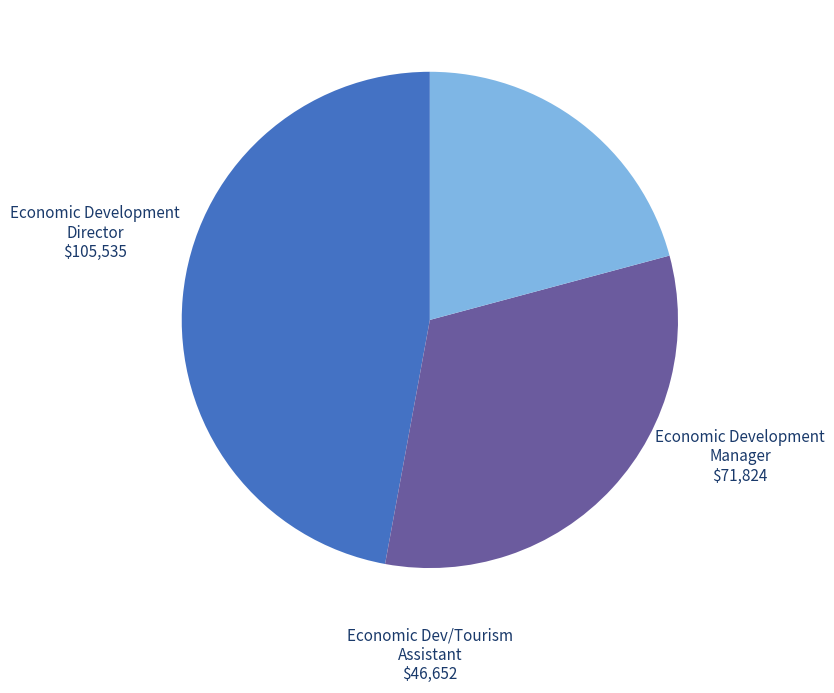

Is it true that Economic Dev/Tourism Assistant is 15% of the pie?

False